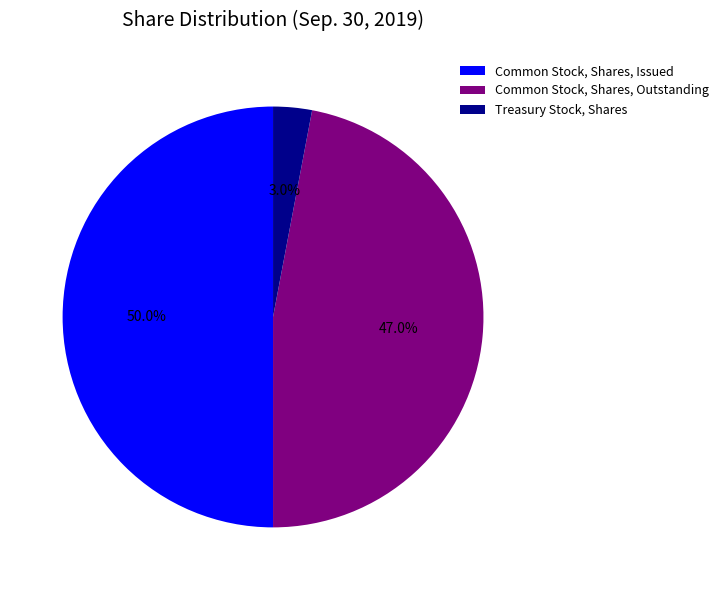

What portion of the pie excludes Common Stock, Shares, Outstanding?

53.0%